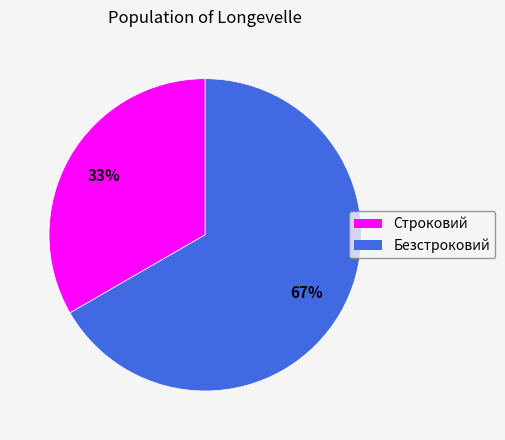

To the nearest percent, what is the average slice percentage?

50%